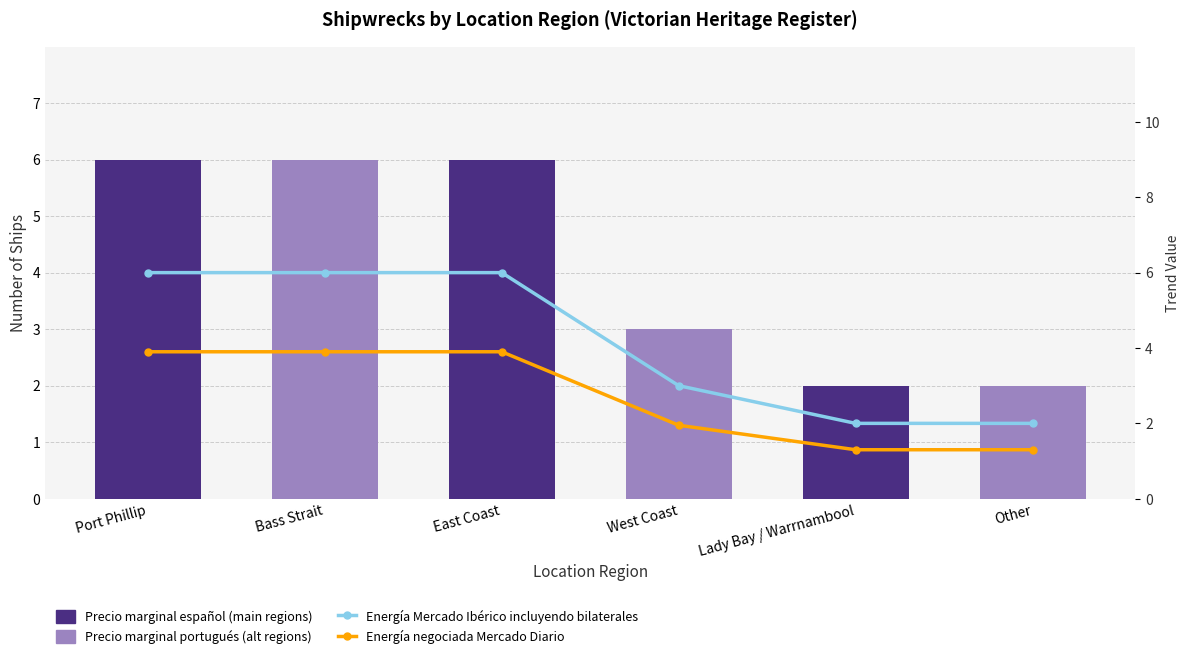

Where is Cumulative trend (Energía Mercado Ibérico style) nearest to the value 4?

West Coast